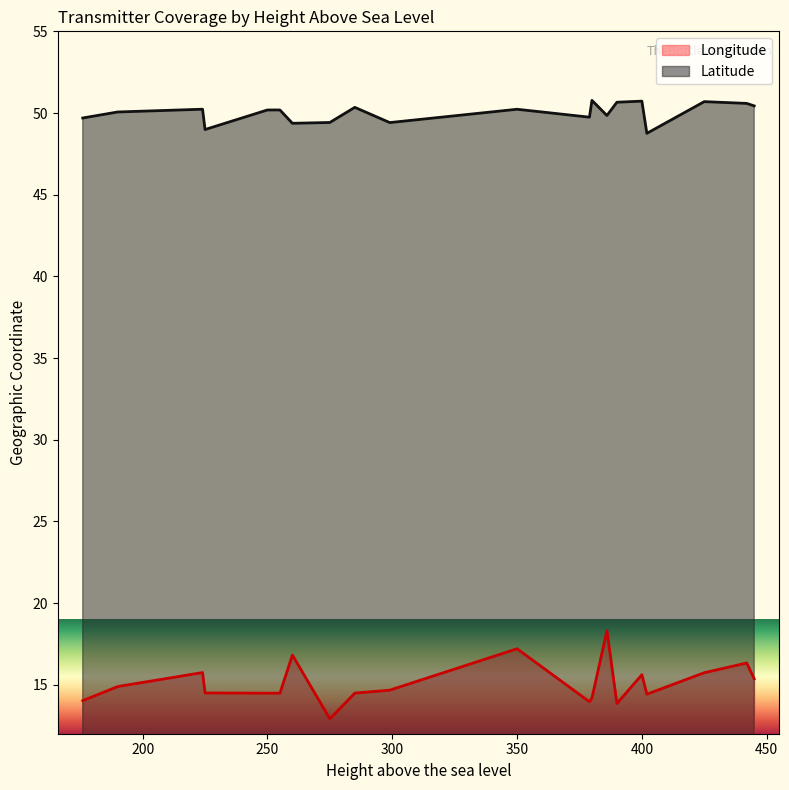

At how many categories does at least one series exceed 47?

20